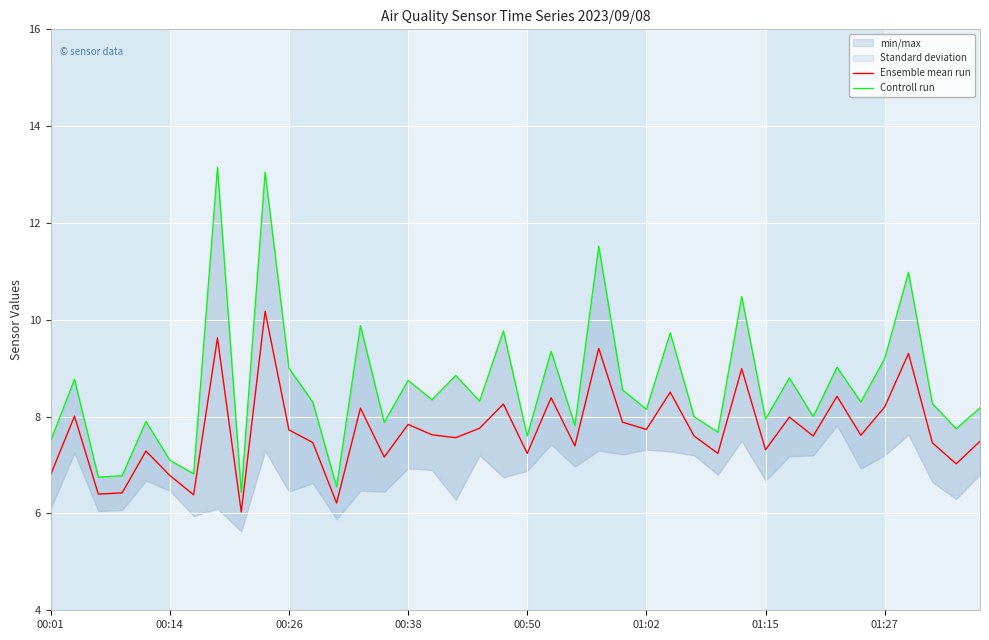

Rank the series at 00:01 from highest to lowest value.

Controll run, Ensemble mean run